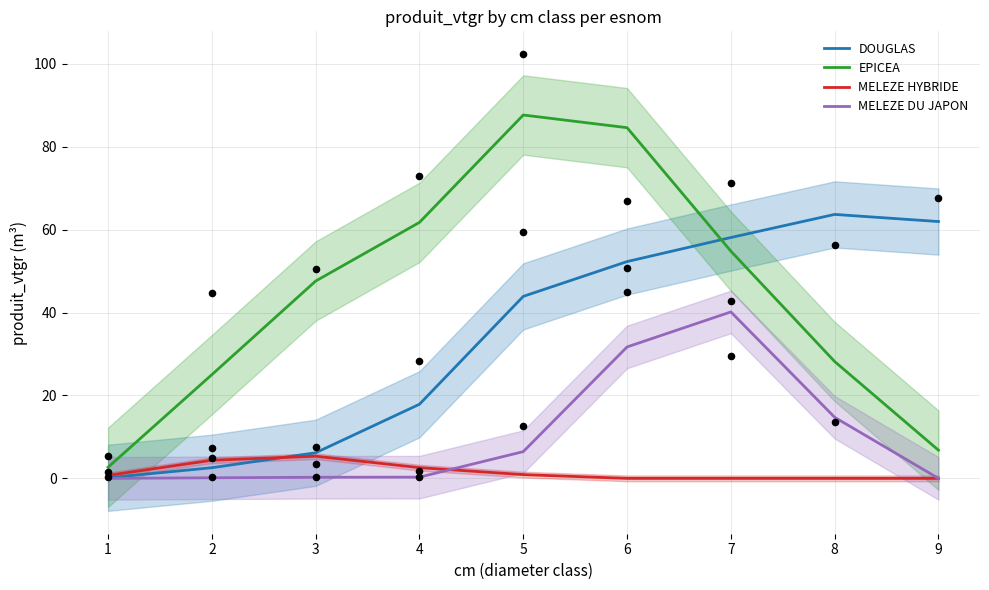

What are all the series names shown in the legend?

DOUGLAS, EPICEA, MELEZE HYBRIDE, MELEZE DU JAPON